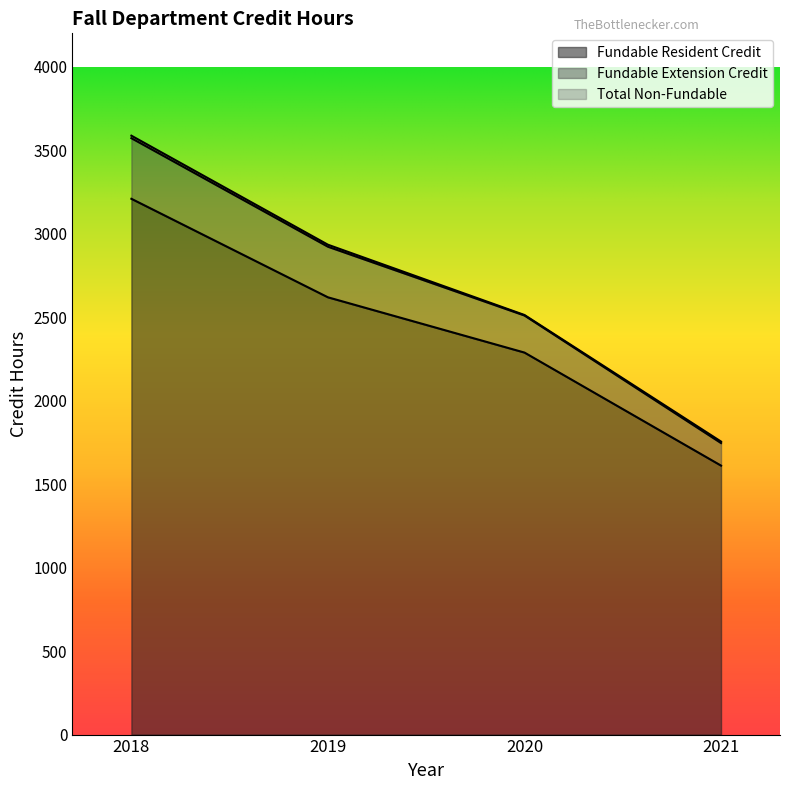

True or false: Fundable Extension Credit has more than 1 interior local peaks.

False